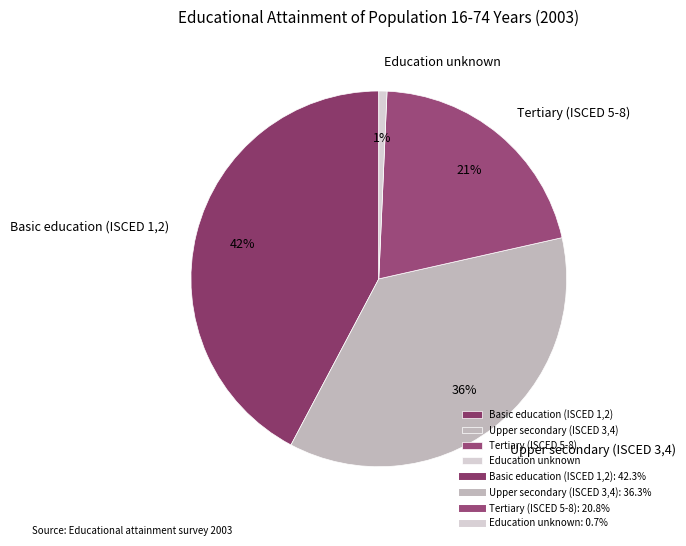

Is it true that Basic education (ISCED 1,2) is 48% of the pie?

False